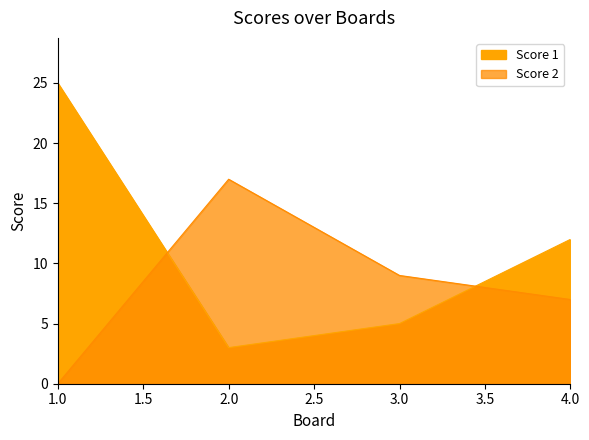

Which series has the largest total across all categories?

Score 1